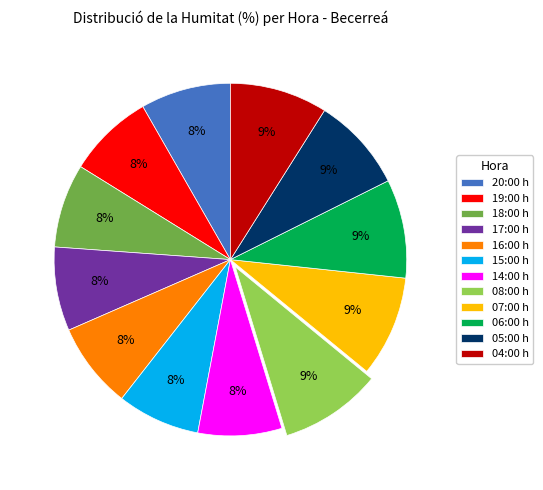

True or false: 19:00 accounts for 3% of the total.

False